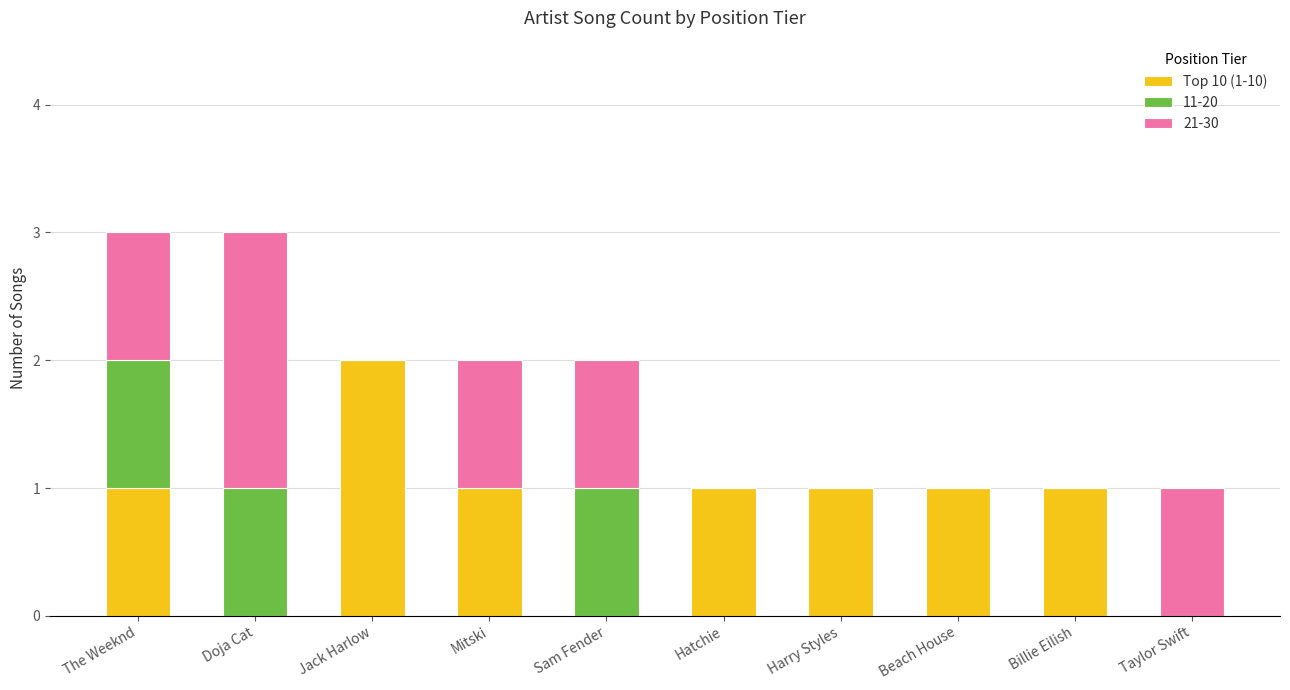

What is the total value across all series at Doja Cat?

3